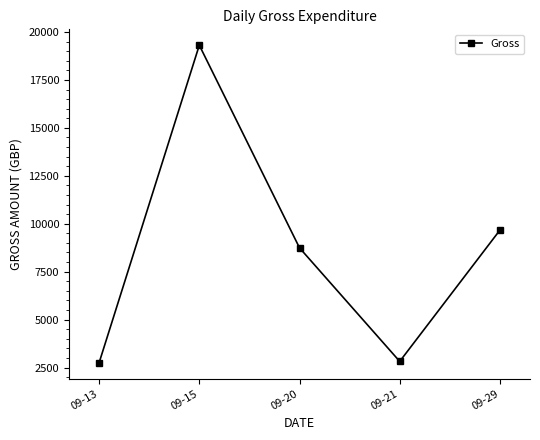

Which category has the highest value across all series?

09-15